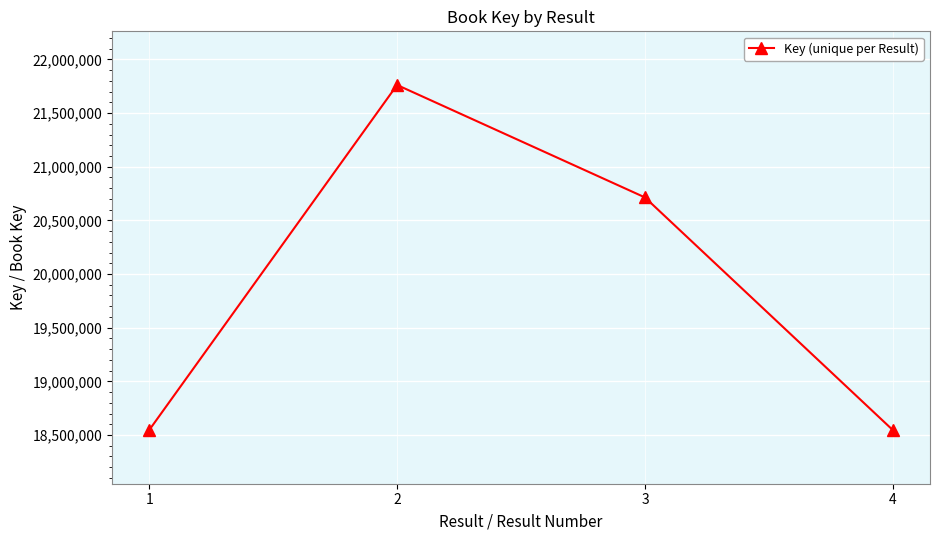

Is this an area chart (filled region under the line)?

No